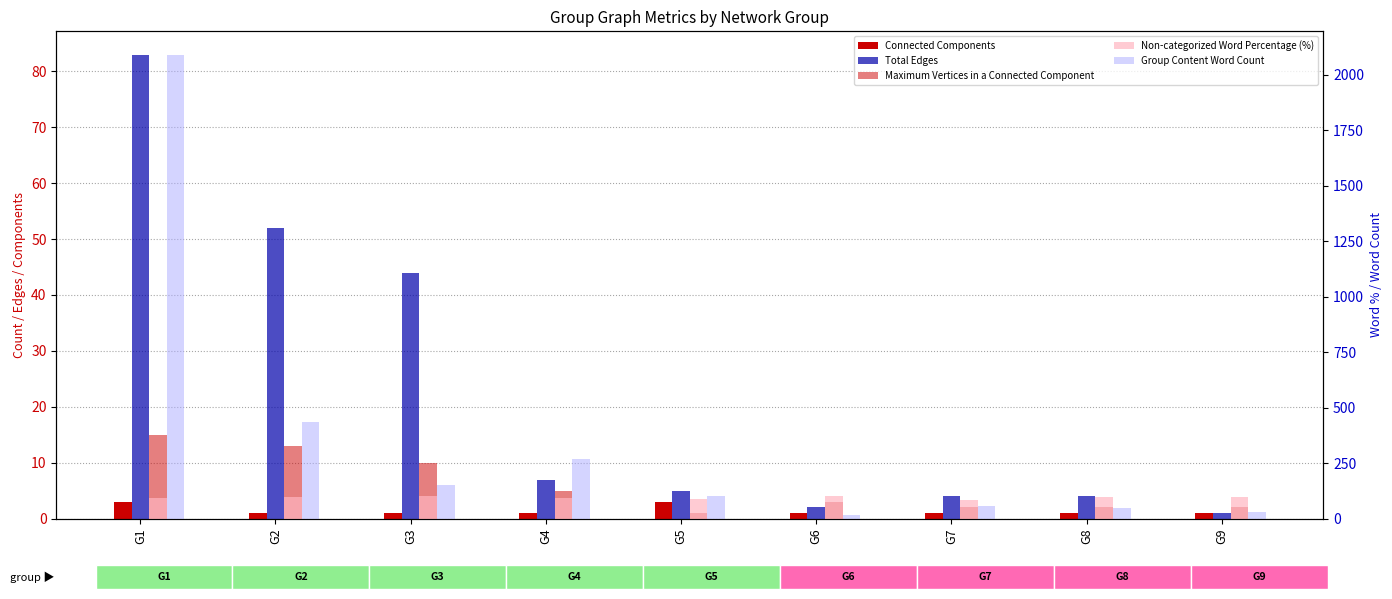

What are all the series names shown in the legend?

Connected Components, Total Edges, Maximum Vertices in a Connected Component, Non-categorized Word Percentage (%), Group Content Word Count